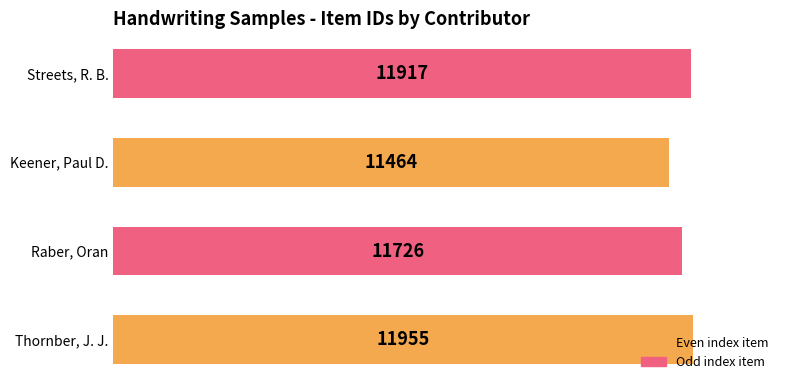

What is the change in value from Thornber, J. J. to Keener, Paul D.?

-491